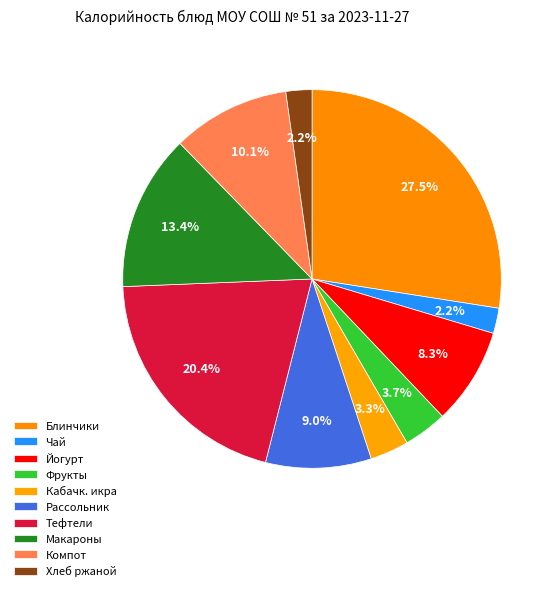

To the nearest percent, what is the average slice percentage?

10%